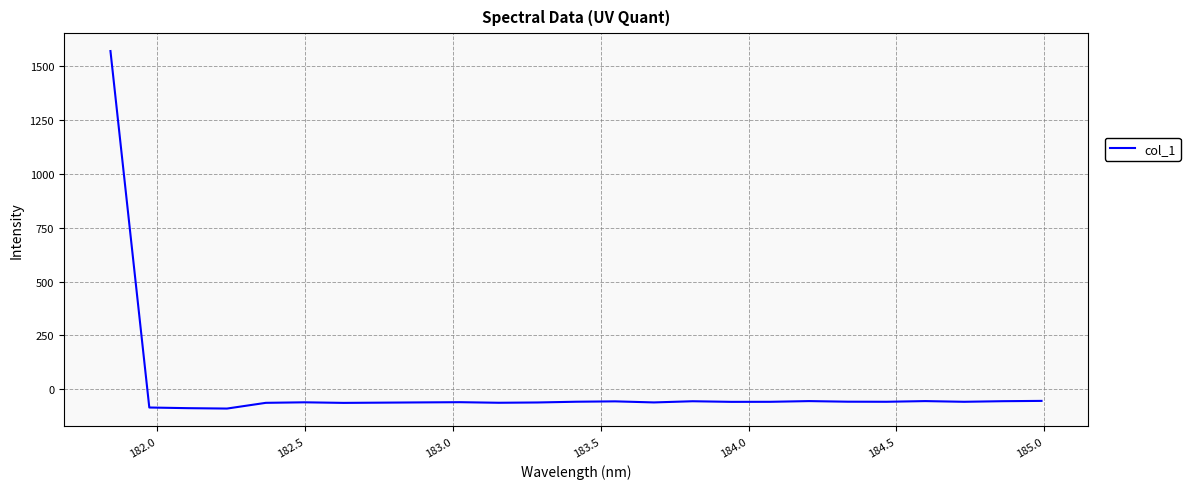

What is the greatest value displayed?

1569.5